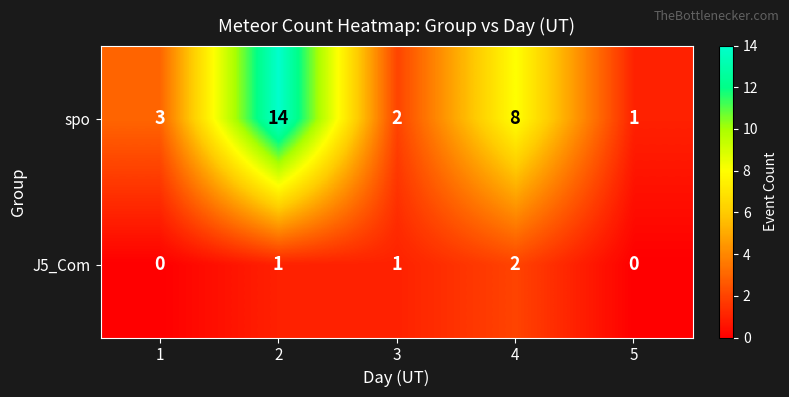

Which series has the widest spread of values?

spo